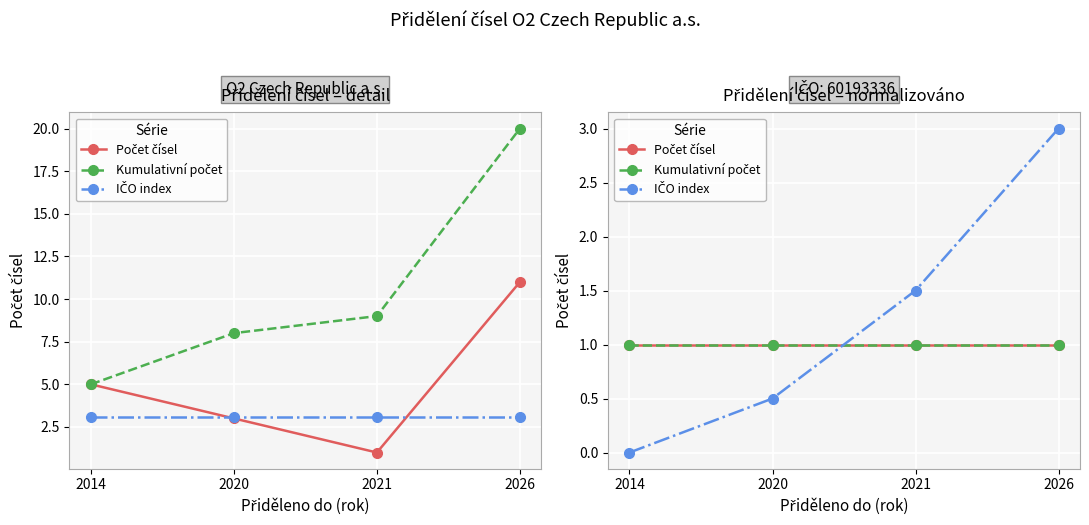

Is this an area chart (filled region under the line)?

No